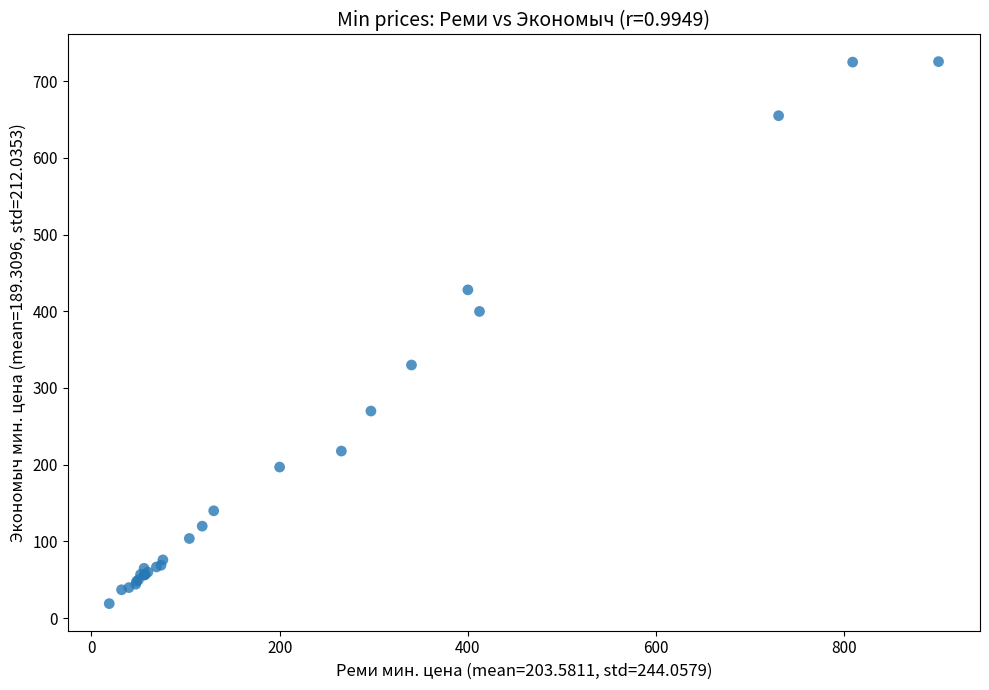

What Y value in the scatter plot is closest to 372?

399.8